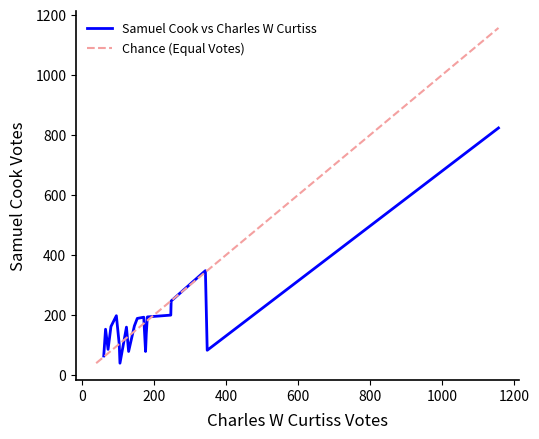

Is this an area chart (filled region under the line)?

No